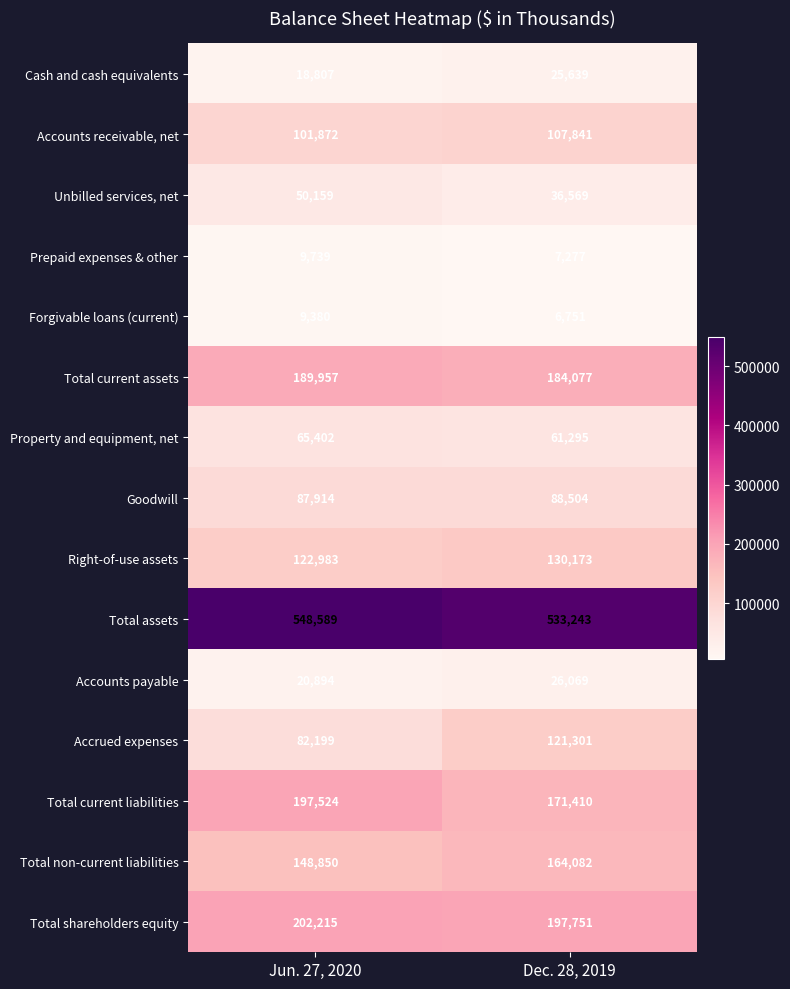

Count the number of categories in the chart.

2